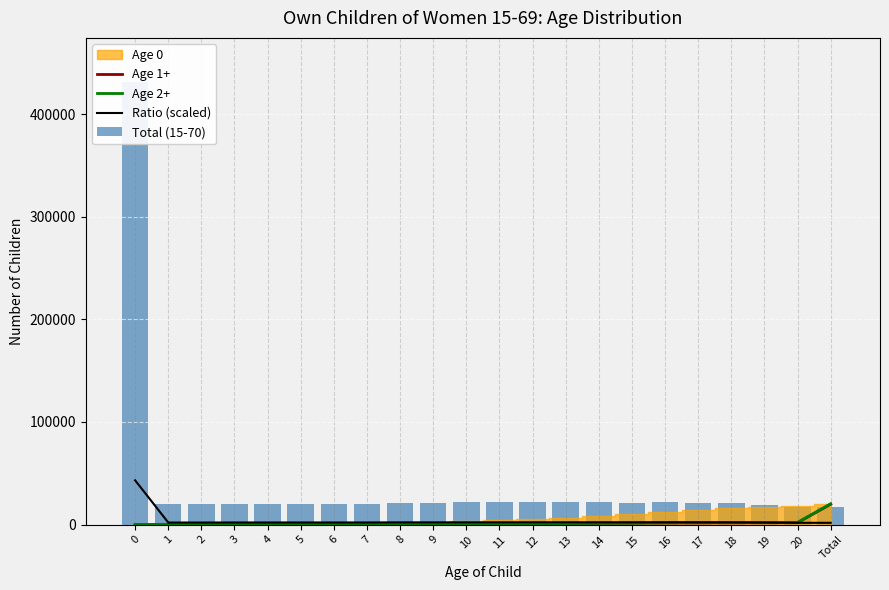

What is the maximum value for Ratio (scaled)?

43115